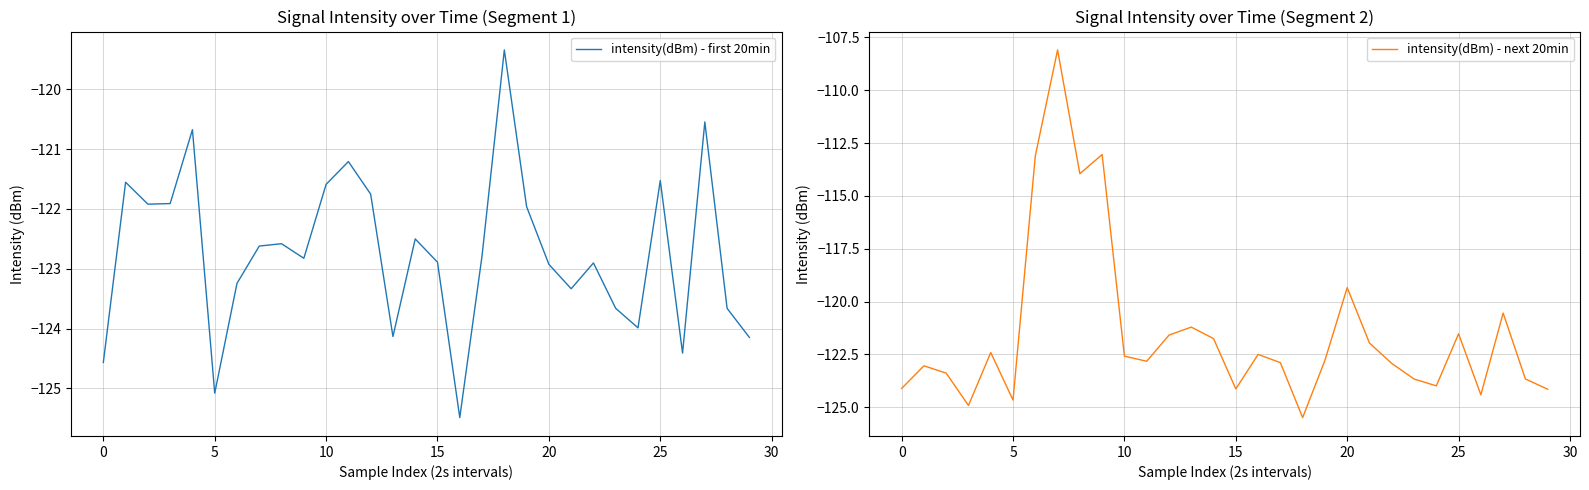

Does the chart display data point markers on the line(s)?

No